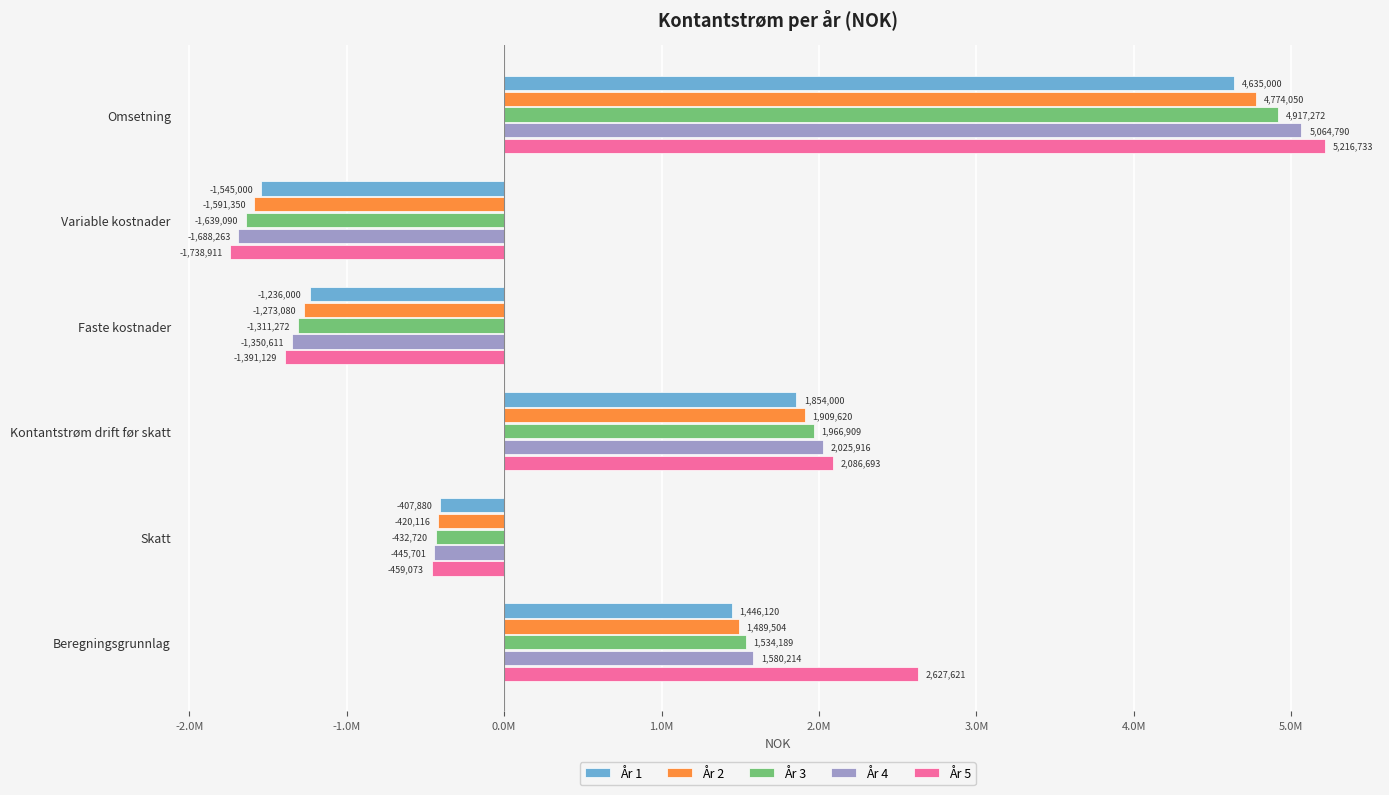

What are all the series names shown in the legend?

År 1, År 2, År 3, År 4, År 5